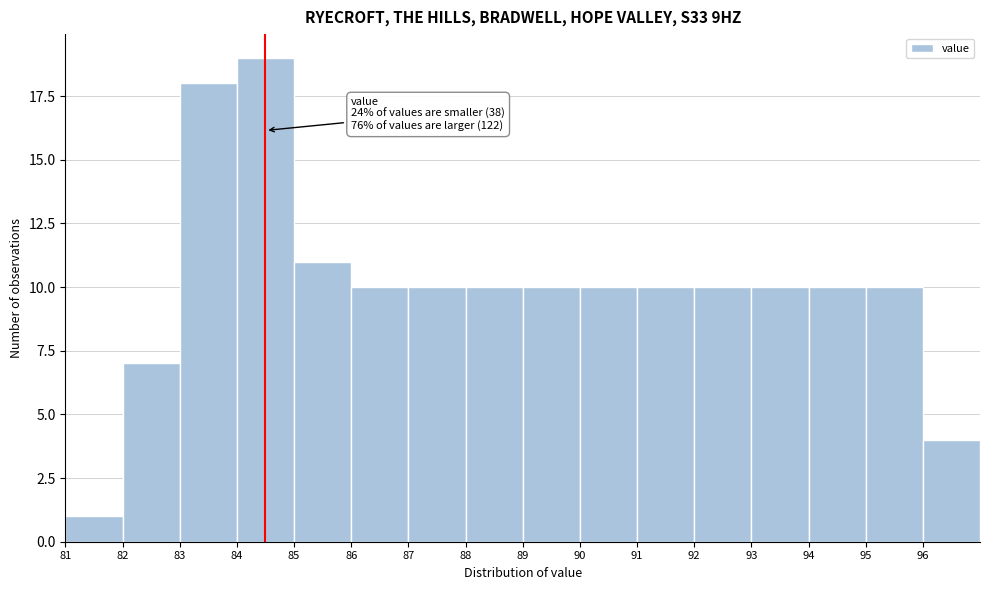

Over which range of the x-axis is the bar tallest?

84 to 85